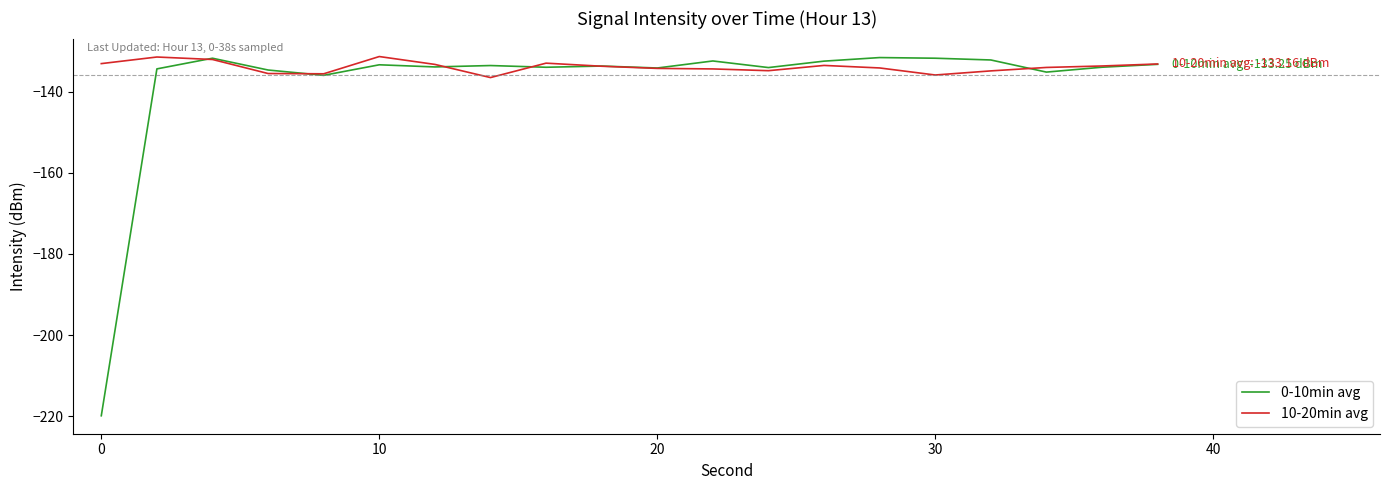

What is the smallest value displayed?

-219.9